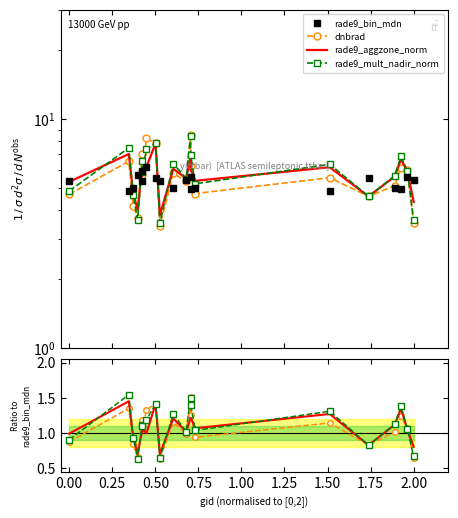

What are all the series names shown in the legend?

rade9_bin_mdn, dnbrad, rade9_aggzone_norm, rade9_mult_nadir_norm